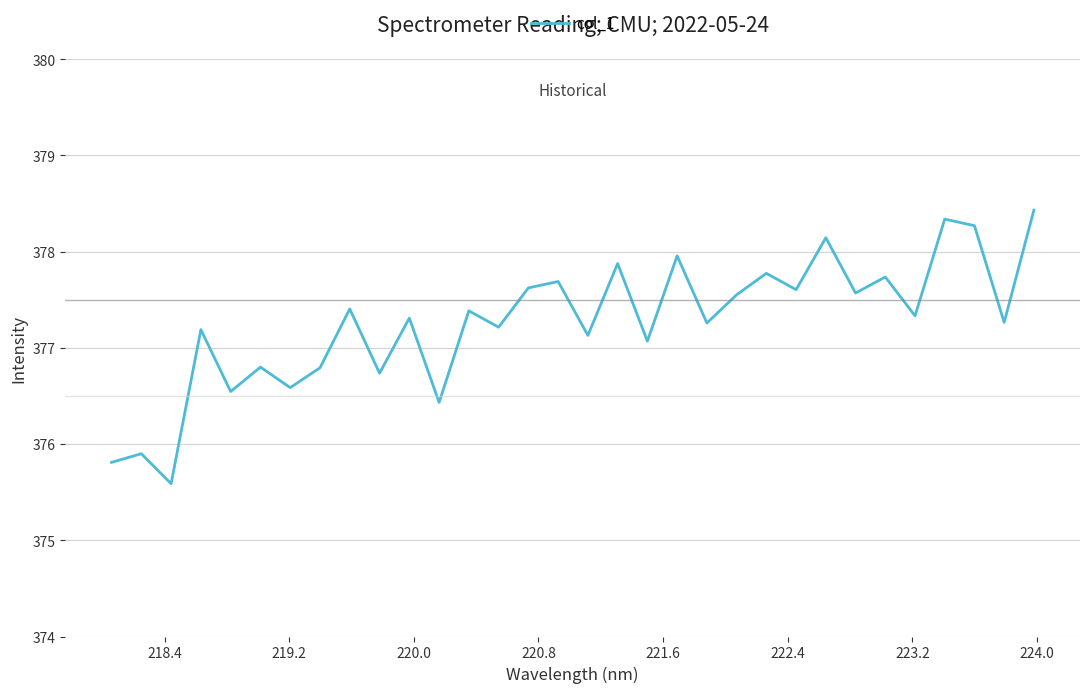

What is the difference between the maximum and minimum values?

2.8